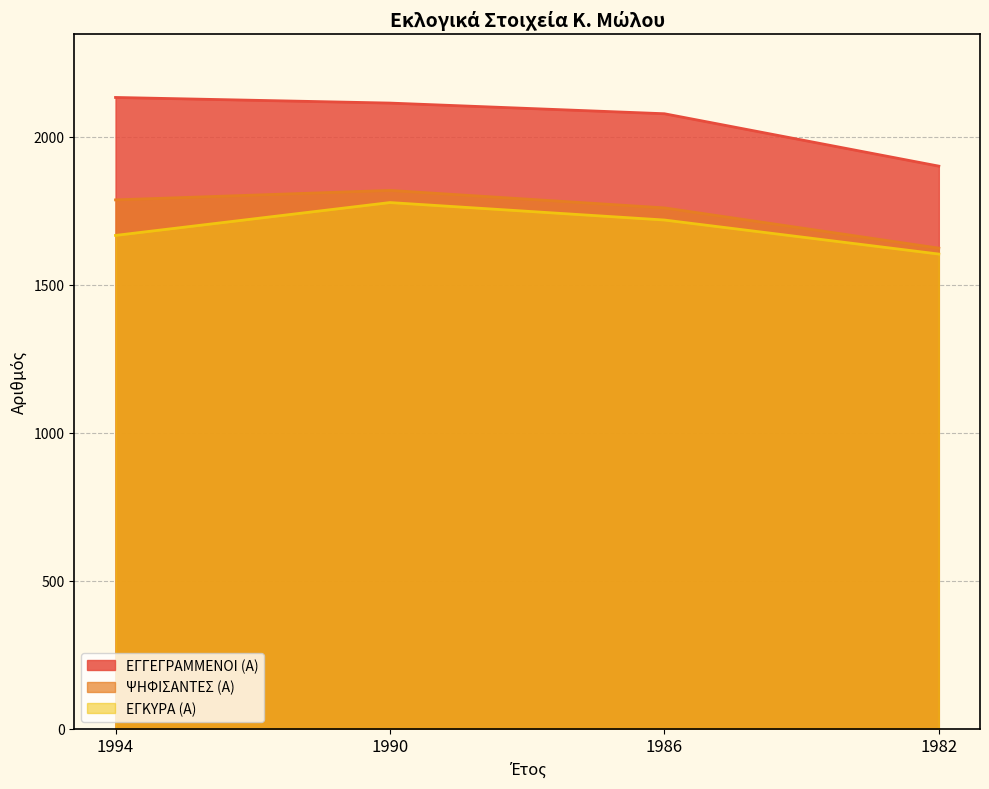

Reading left to right, what are all the values shown in this chart?

ΕΓΓΕΓΡΑΜΜΕΝΟΙ (Α): 2132	2113	2077	1900
ΨΗΦΙΣΑΝΤΕΣ (Α): 1786	1818	1759	1623
ΕΓΚΥΡΑ (Α): 1666	1777	1718	1603